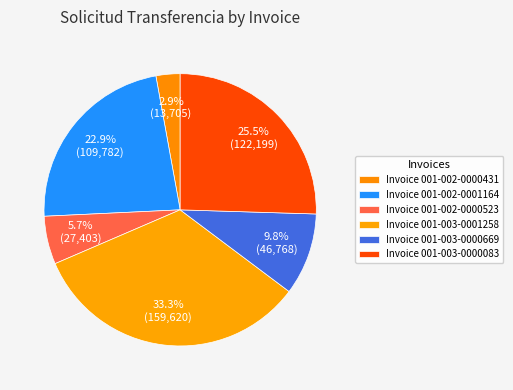

How many slices are in this pie chart?

6